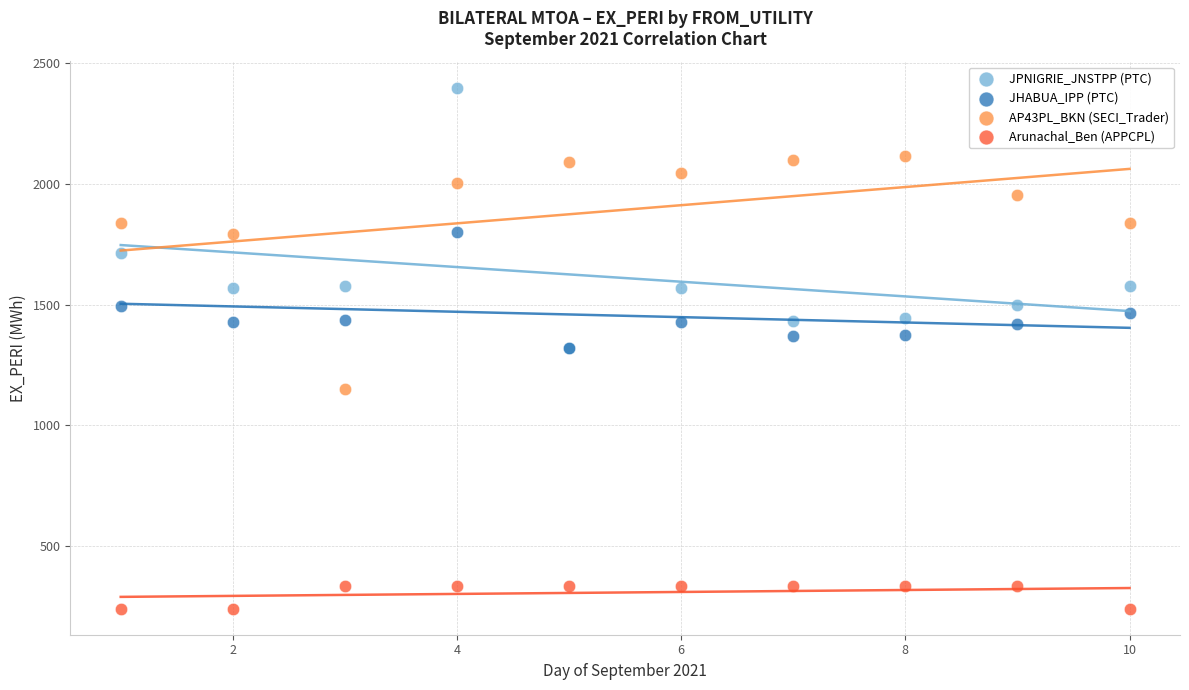

What are all the series names shown in the legend?

JPNIGRIE_JNSTPP (PTC), JHABUA_IPP (PTC), AP43PL_BKN (SECI_Trader), Arunachal_Ben (APPCPL)